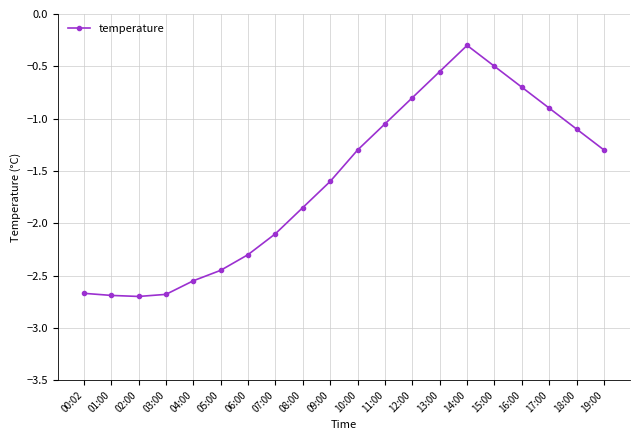

The chart shows a value of -3.2 at 07:00. True or false?

False